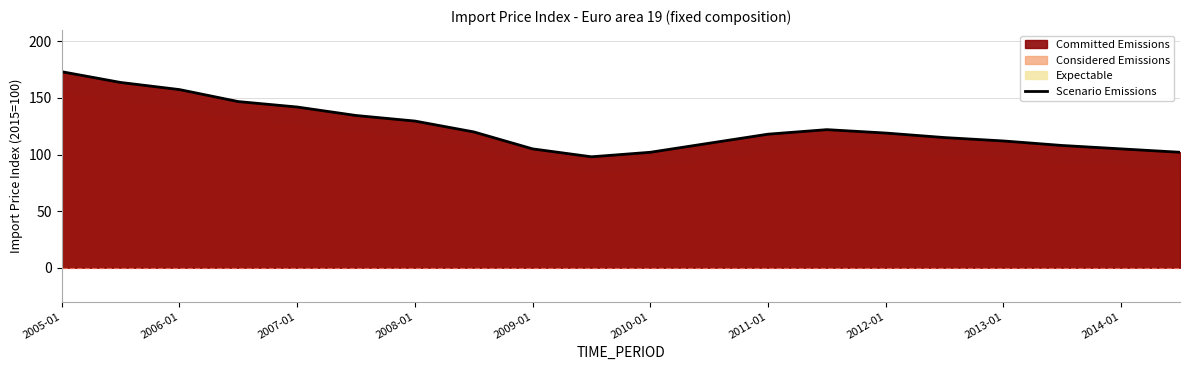

What is the lowest value of the Scenario Emissions series?

98.0